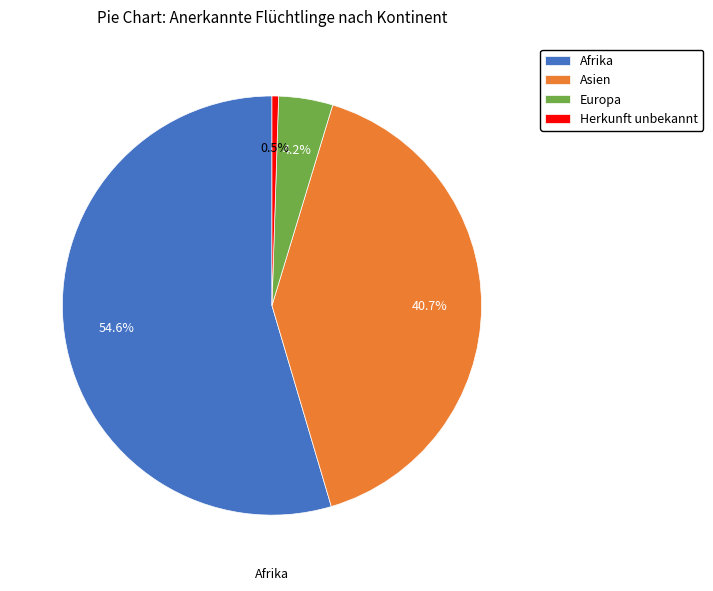

Rank the categories by value from highest to lowest.

Afrika, Asien, Europa, Herkunft unbekannt